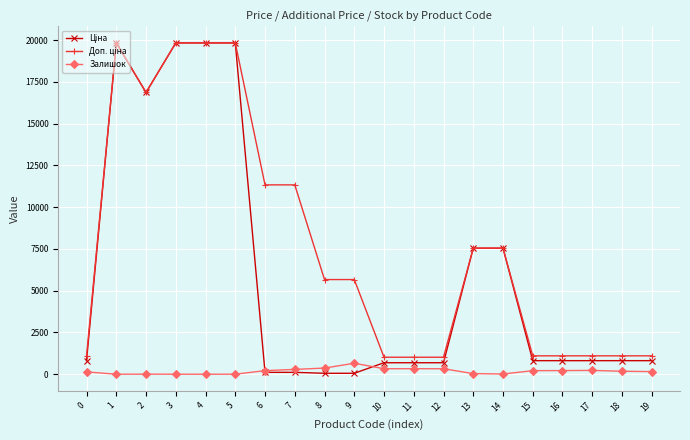

What is the greatest value displayed?

19831.1